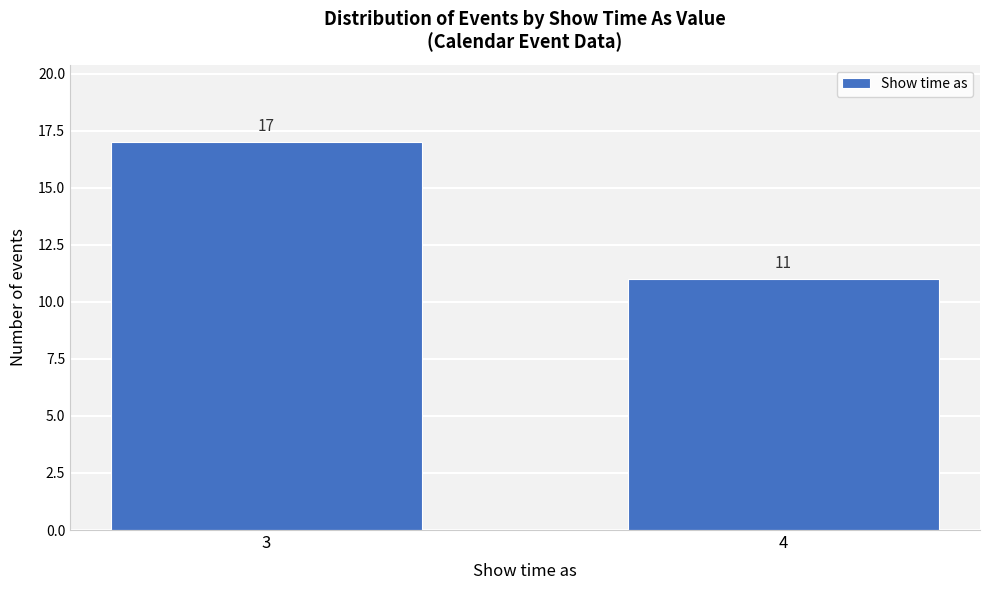

Reading left to right, what are all the values shown in this chart?

17	11